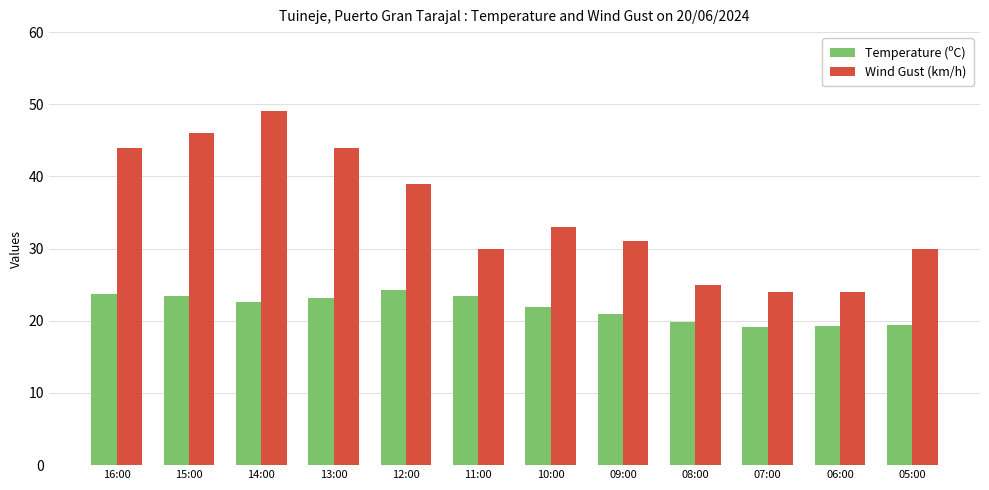

What is the total value across all series at 09:00?

51.9